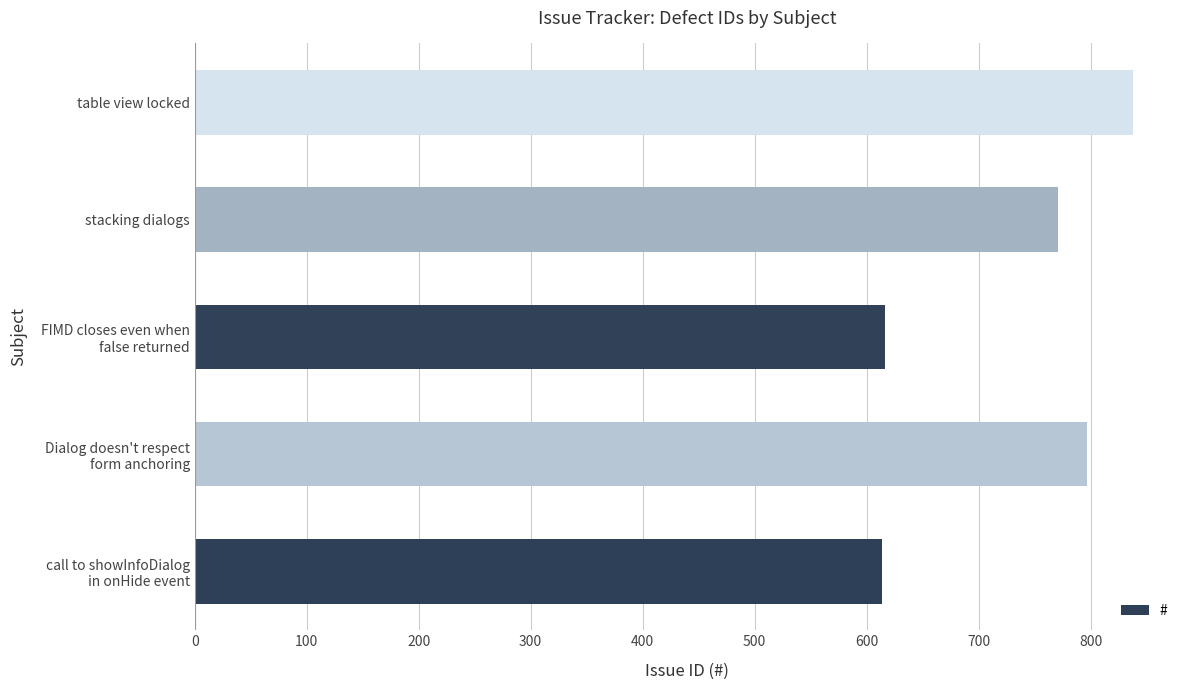

What is the smallest value displayed?

614